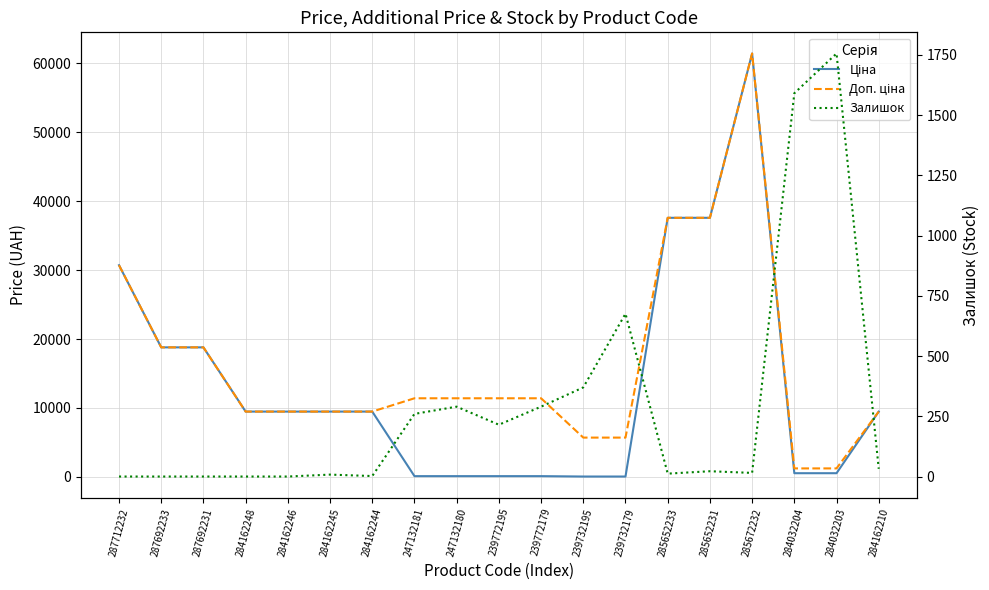

At which category does the chart reach its peak across all series?

285672232